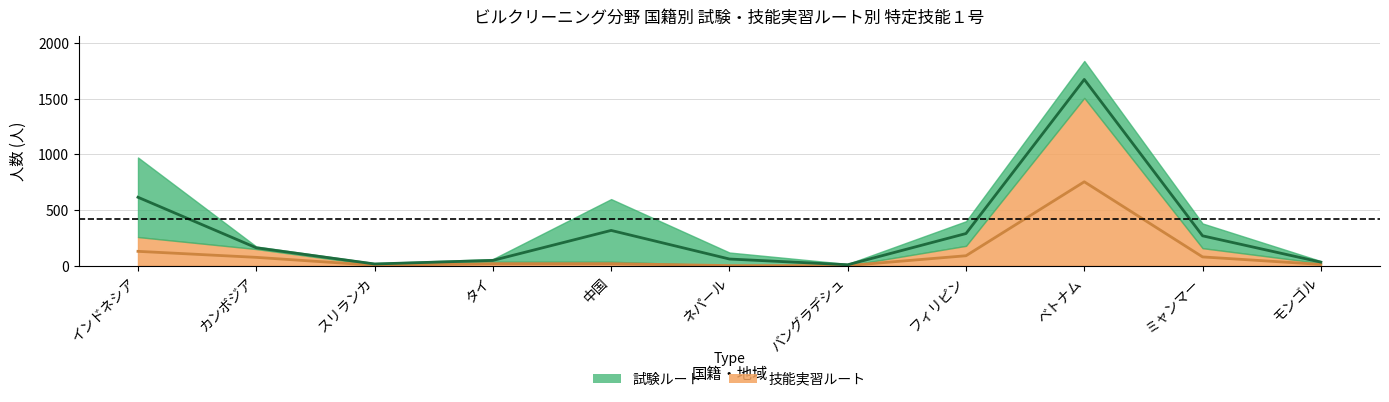

True or false: 試験ルート (中央) and 技能実習ルート (中央) cross at least once.

False